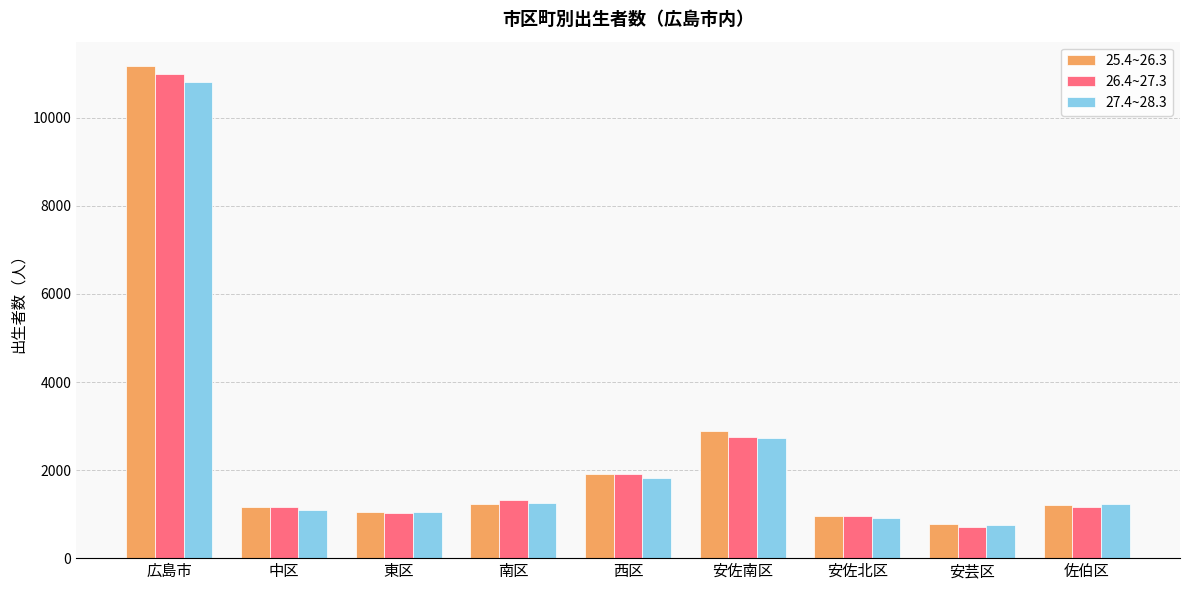

Where does the 27.4~28.3 series first go above 1225?

広島市